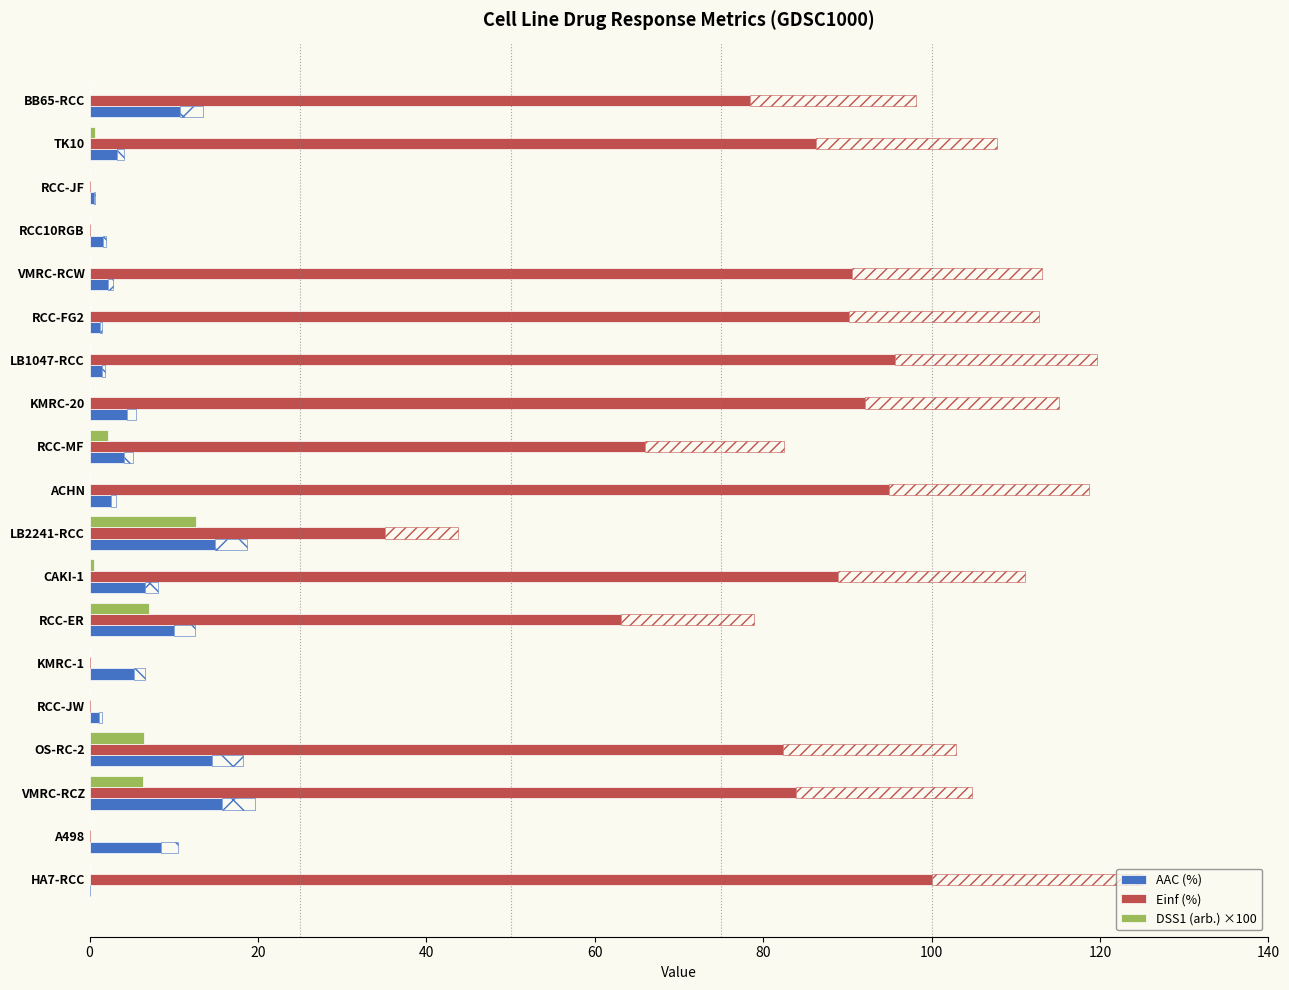

What is the sum of all DSS1 (arb.) ×100 values?

35.8